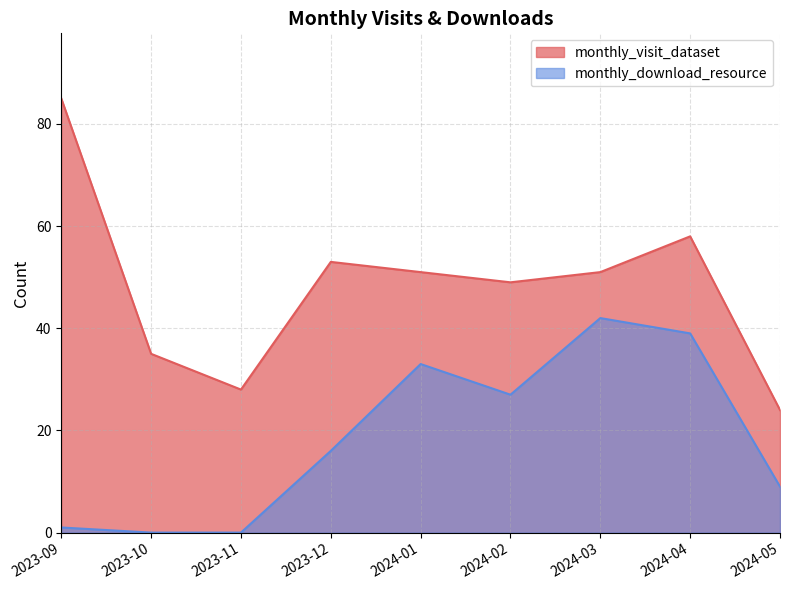

List the series in order of their overall mean, highest first.

monthly_visit_dataset, monthly_download_resource